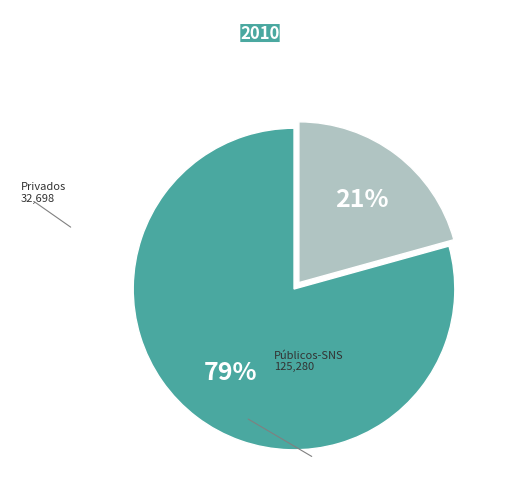

To the nearest percent, what is the average slice percentage?

50%